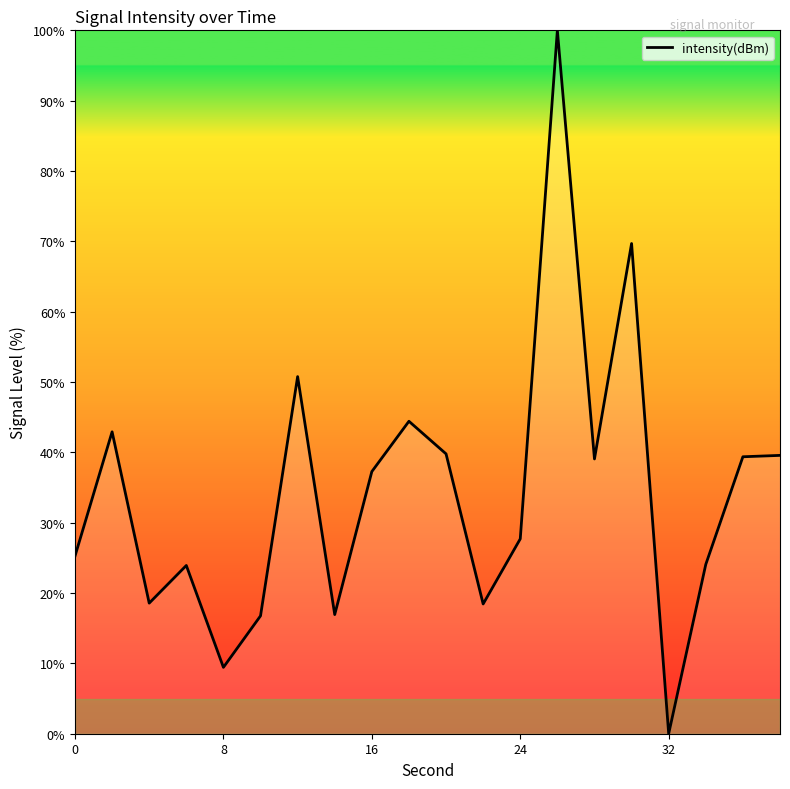

What is the difference between the maximum and minimum values?

100.0